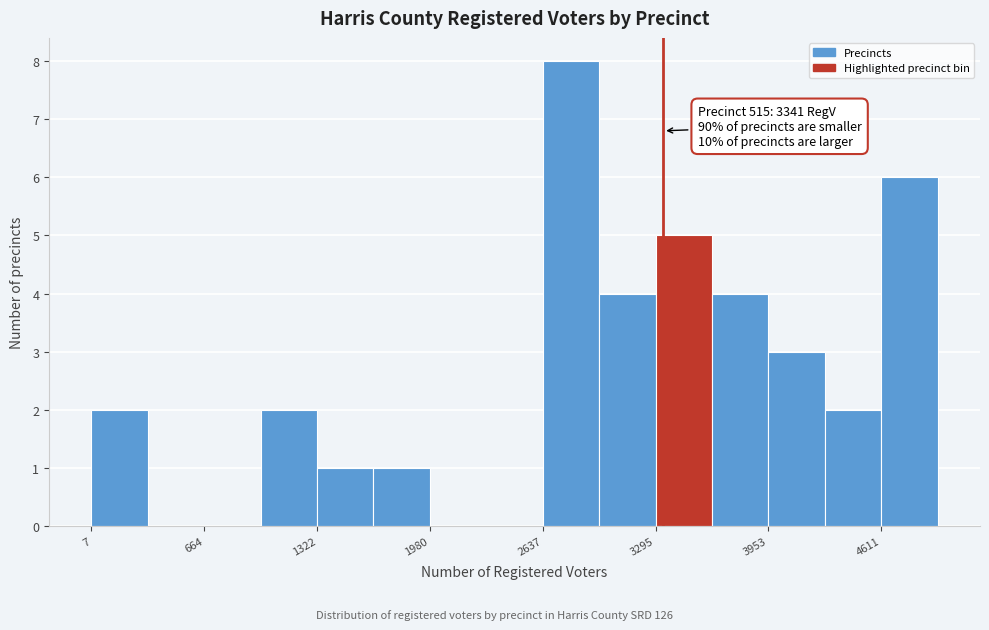

Around what value on the x-axis is the tallest bar? Give the approximate position of its centre, as read against the axis.

2800